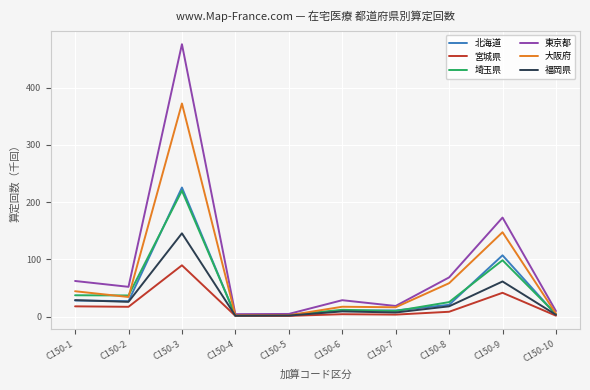

True or false: 東京都 has a value of 18.5 at C150-7.

True